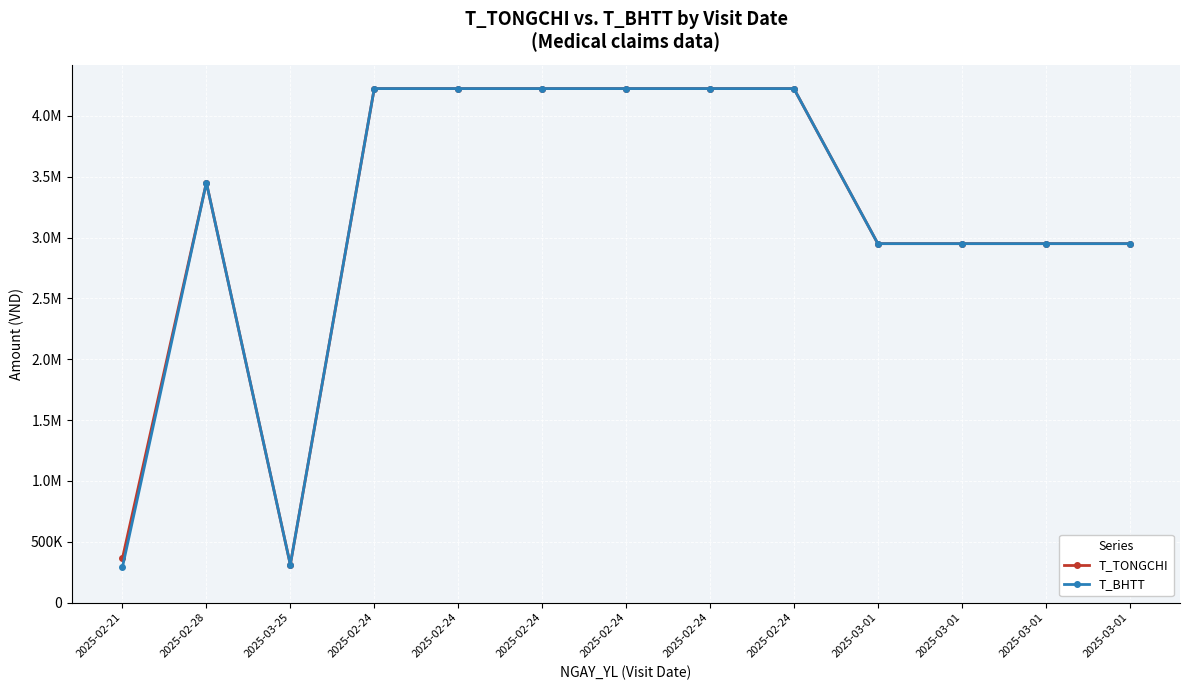

Reading left to right, what are all the values shown in this chart?

T_TONGCHI: 2025-02-21=363739.0	2025-02-28=3451260.0	2025-03-25=311170.0	2025-02-24=4224071.0	2025-02-24=4224071.0	2025-02-24=4224071.0	2025-02-24=4224071.0	2025-02-24=4224071.0	2025-02-24=4224071.0	2025-03-01=2949636.0	2025-03-01=2949636.0	2025-03-01=2949636.0	2025-03-01=2949636.0
T_BHTT: 2025-02-21=290991.2	2025-02-28=3451260.0	2025-03-25=311170.0	2025-02-24=4224071.0	2025-02-24=4224071.0	2025-02-24=4224071.0	2025-02-24=4224071.0	2025-02-24=4224071.0	2025-02-24=4224071.0	2025-03-01=2949636.0	2025-03-01=2949636.0	2025-03-01=2949636.0	2025-03-01=2949636.0